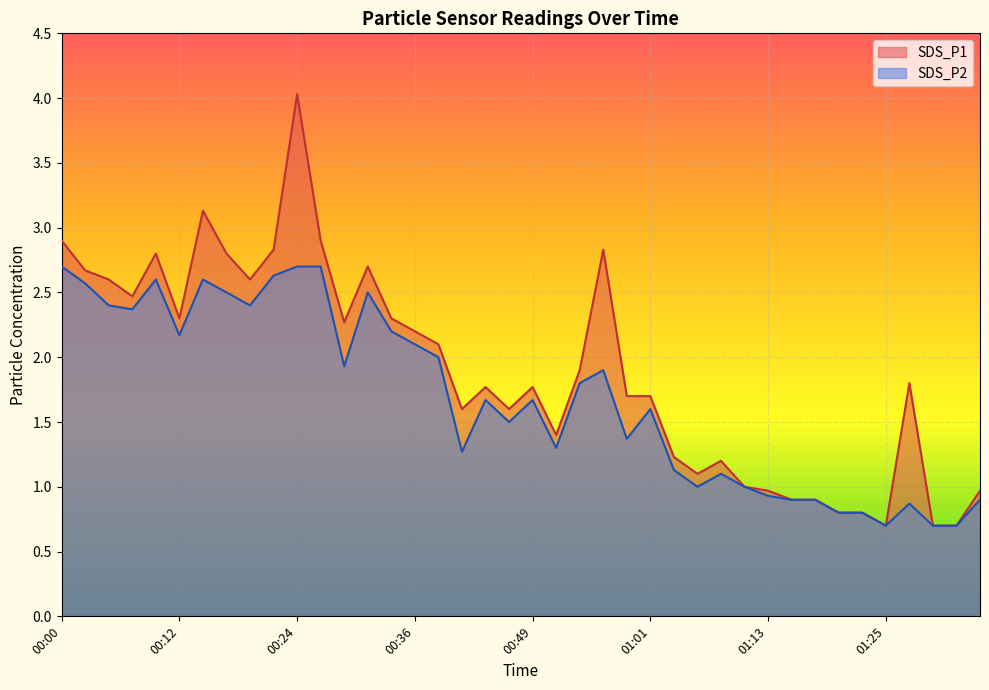

Is it true that SDS_P1 equals 1.6 at 01:35?

False